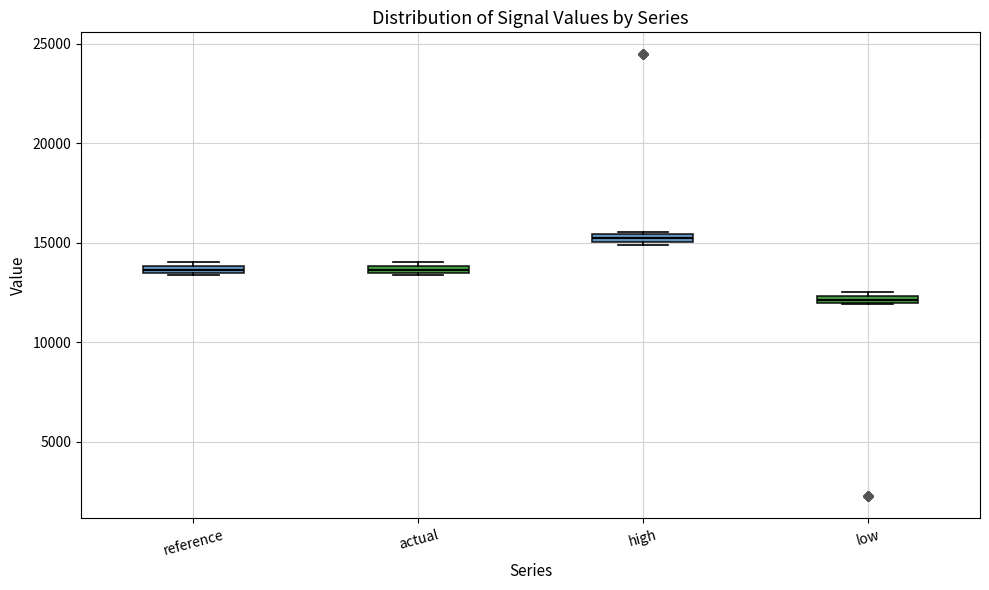

Where is the lower edge of the box for high on the y-axis? The values are not printed on the chart, so give them approximately, as read against the axis.

15000